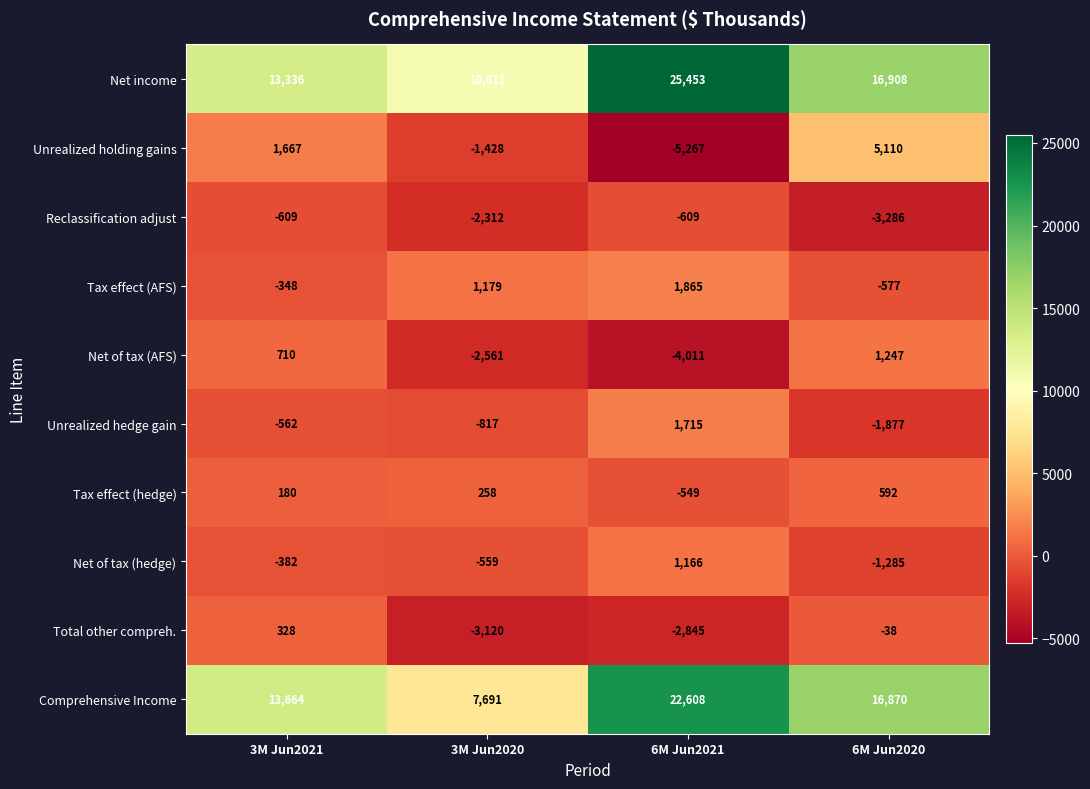

True or false: Unrealized holding gains has a value of 1109 at 6M Jun2020.

False